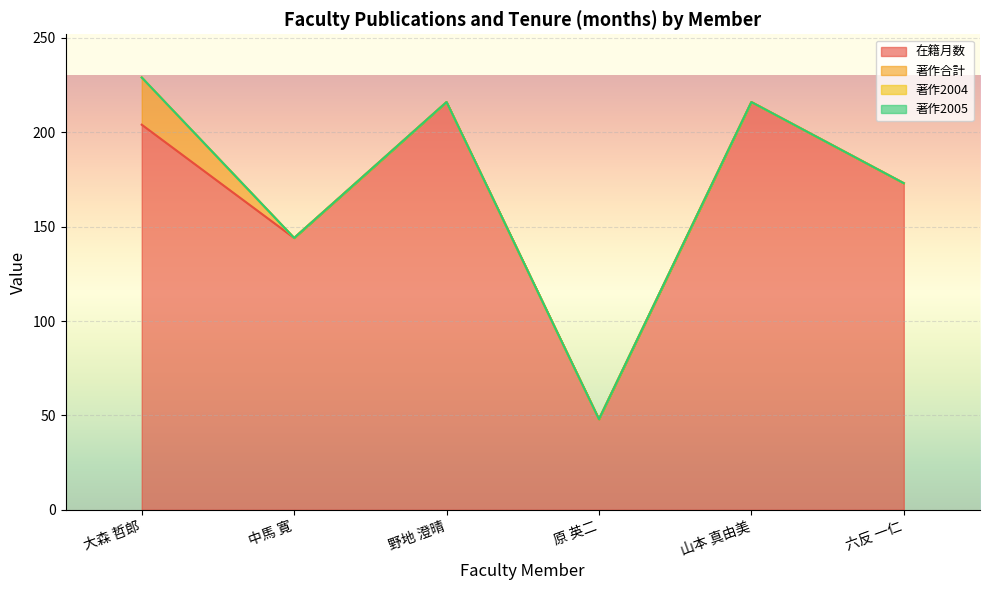

How many lines are shown in the chart?

4